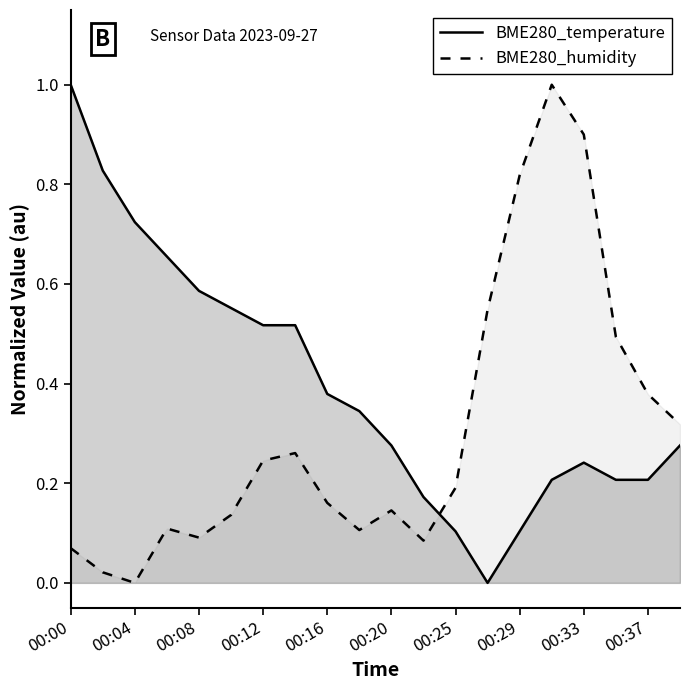

List the series in order of their overall mean, highest first.

BME280_temperature, BME280_humidity